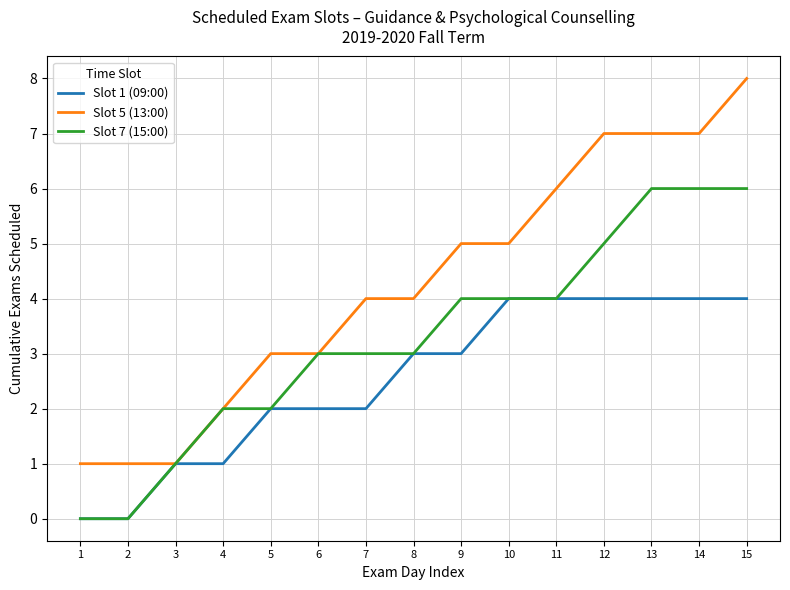

True or false: Slot 1 (09:00) has a value of 4 at 10.

True